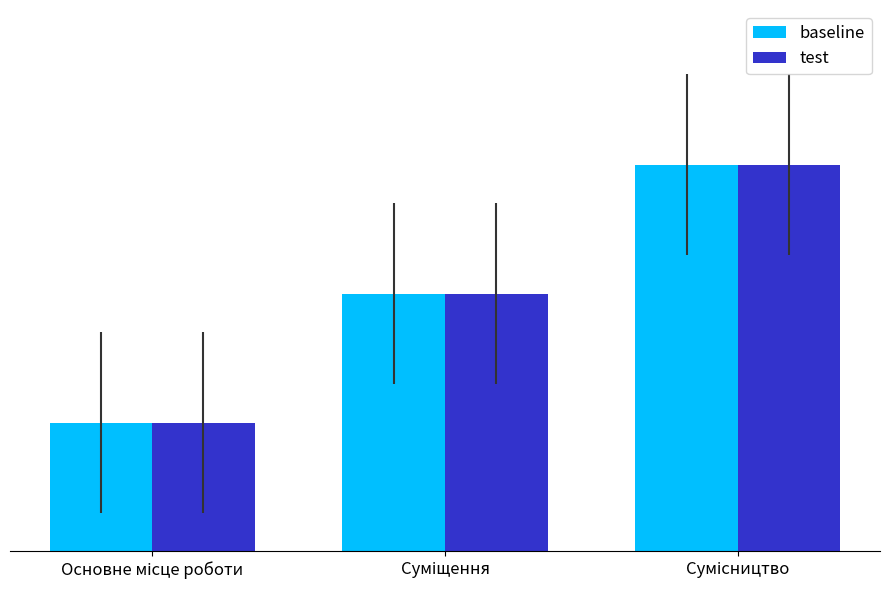

Are the bars horizontal?

No